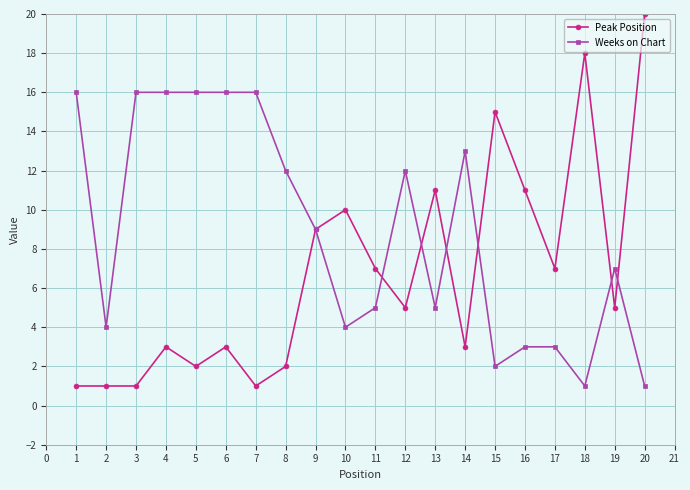

True or false: Weeks on Chart has more than 0 interior local peaks.

True